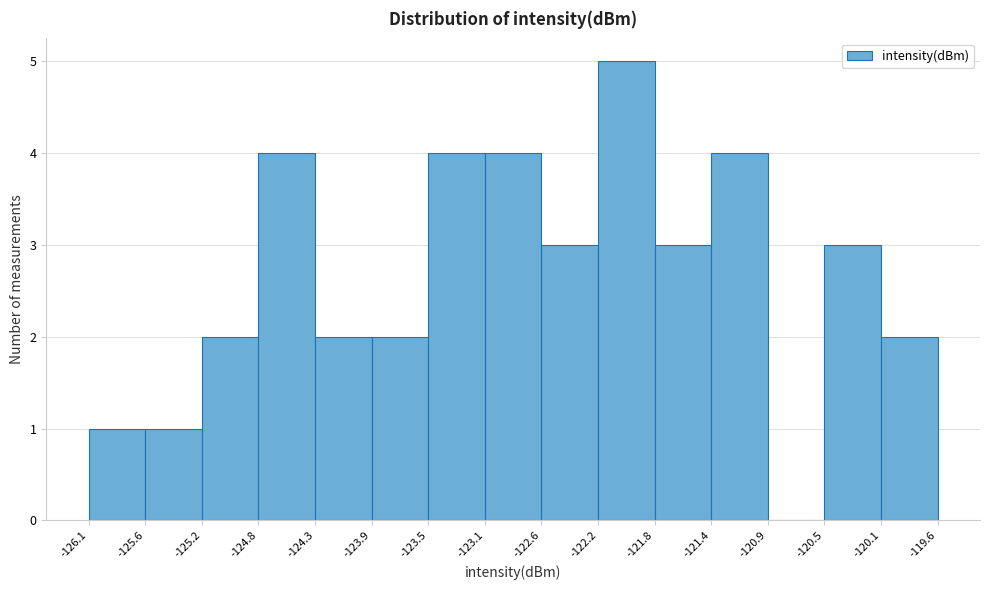

Reading left to right, list every bar in this chart as the range it spans on the x-axis followed by its height. The values are not printed on the chart, so give them approximately, as read against the axis.

-126.1 to -125.6: 1
-125.6 to -125.2: 1
-125.2 to -124.8: 2
-124.8 to -124.3: 4
-124.3 to -123.9: 2
-123.9 to -123.5: 2
-123.5 to -123.1: 4
-123.1 to -122.6: 4
-122.6 to -122.2: 3
-122.2 to -121.8: 5
-121.8 to -121.4: 3
-121.4 to -120.9: 4
-120.9 to -120.5: 0
-120.5 to -120.1: 3
-120.1 to -119.6: 2